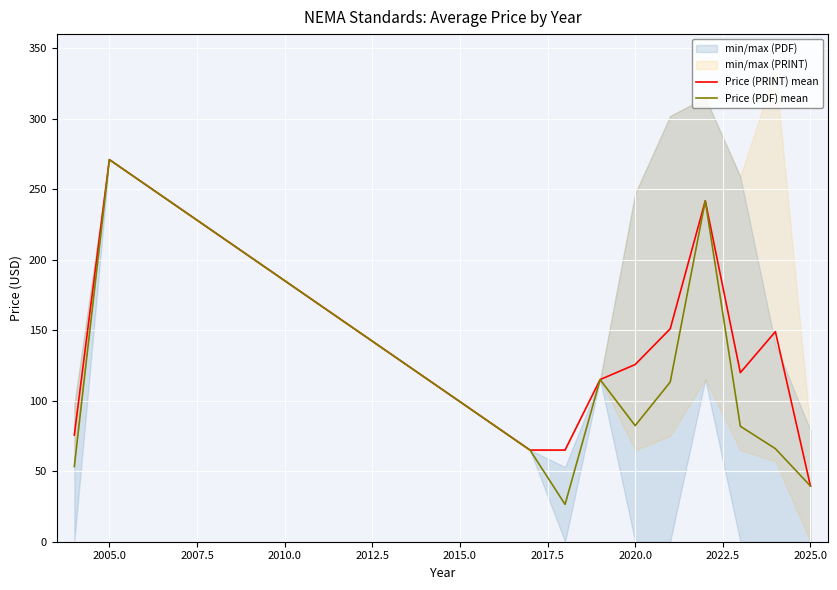

Count the number of categories in the chart.

11